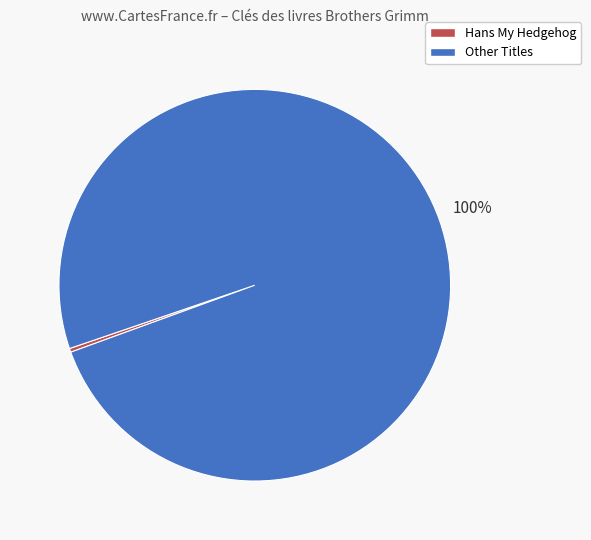

Which category has the smallest portion of the pie?

Hans My Hedgehog